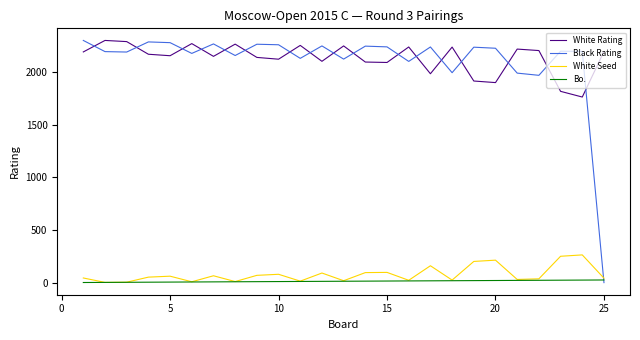

True or false: White Rating and White Seed cross at least once.

False